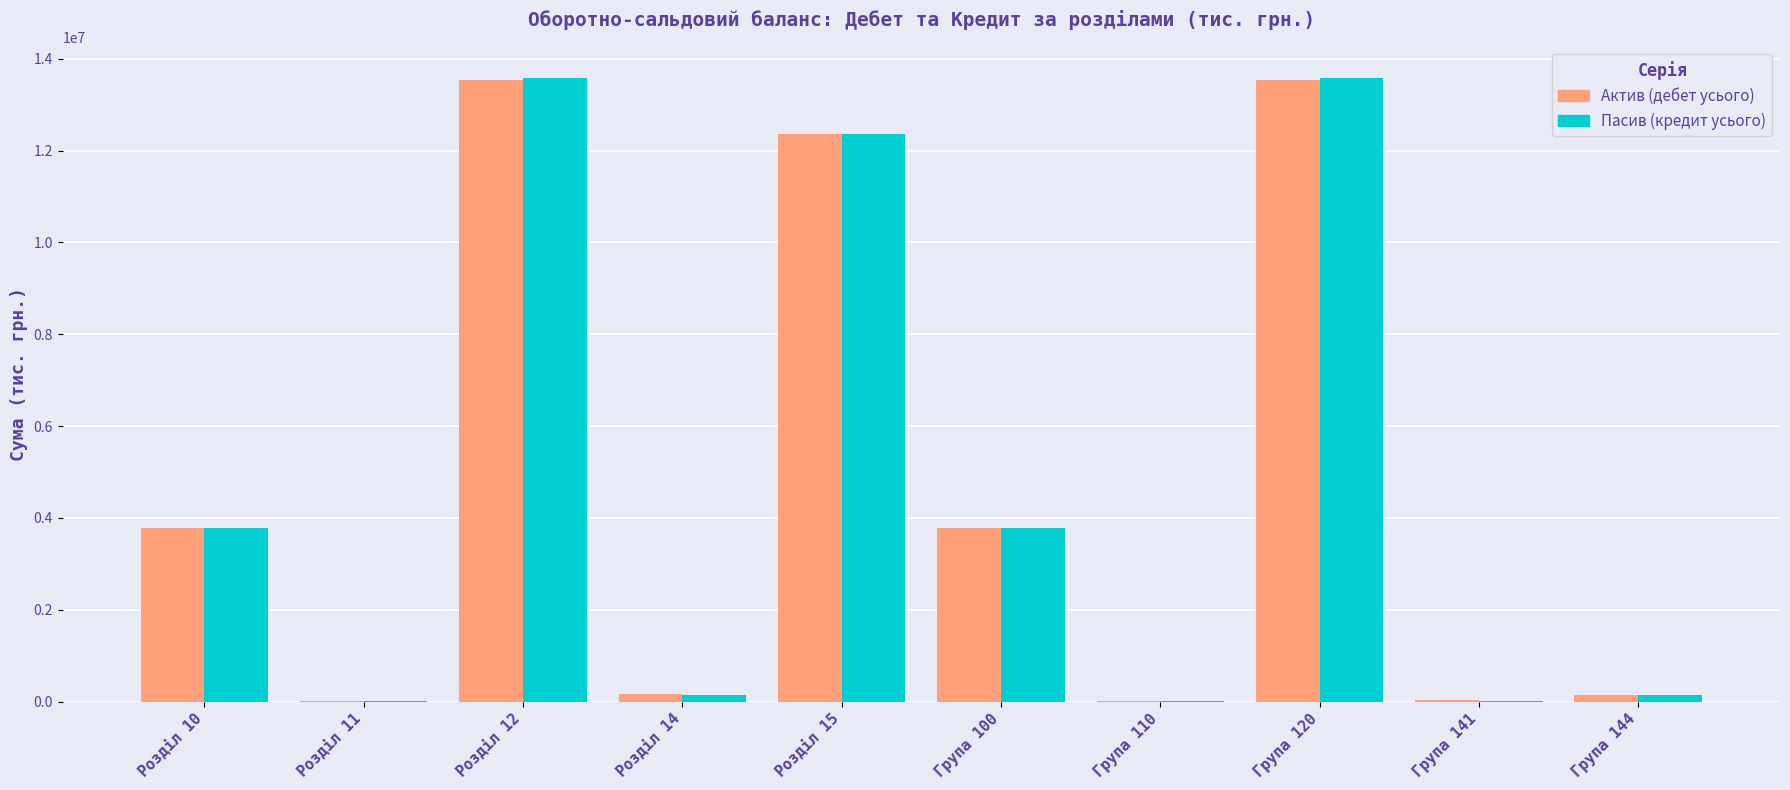

How many distinct data groups are displayed?

2